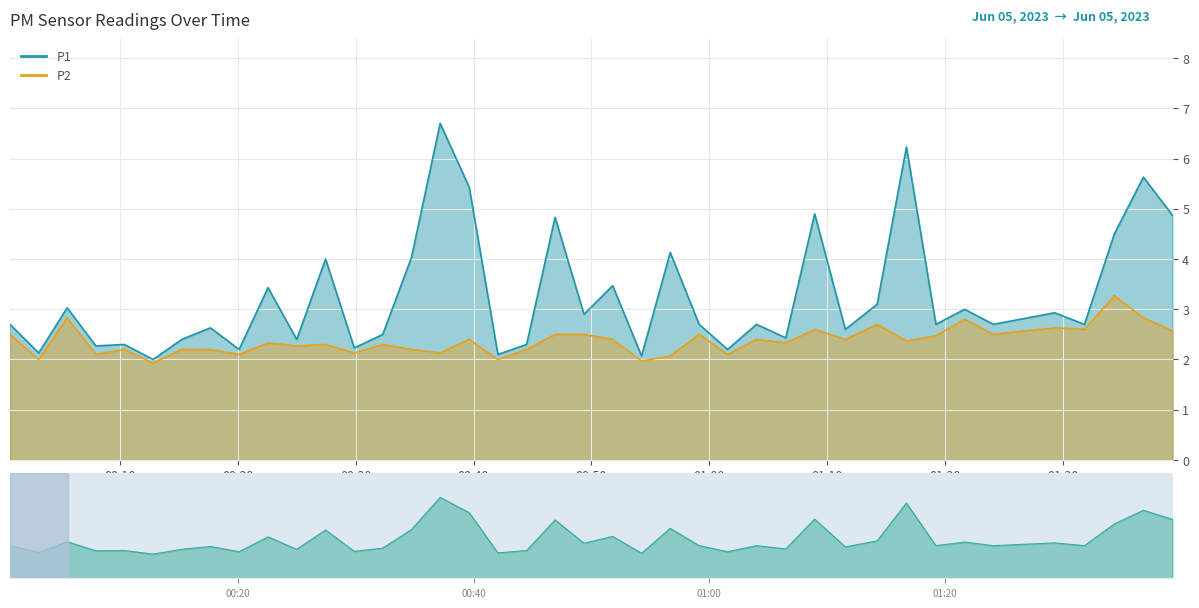

True or false: P1 and P2 cross at least once.

False